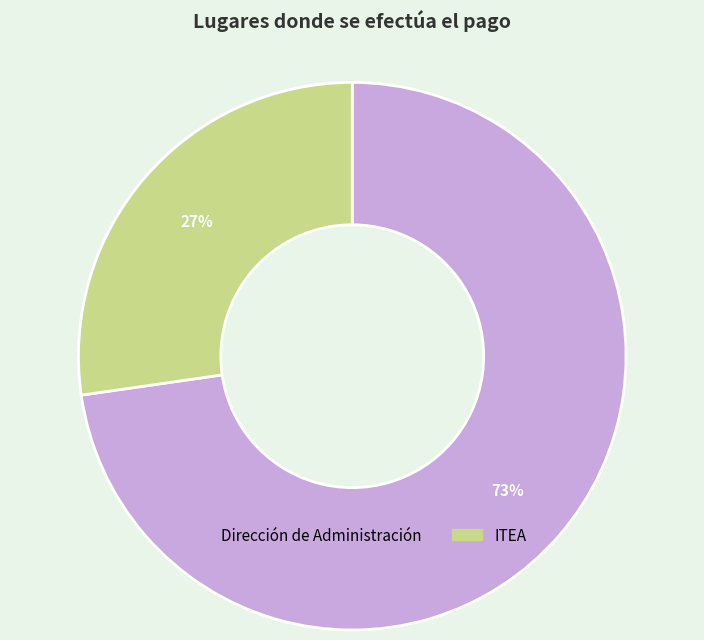

Approximately how many times larger is the value at ITEA compared to Dirección de Administración?

0.4